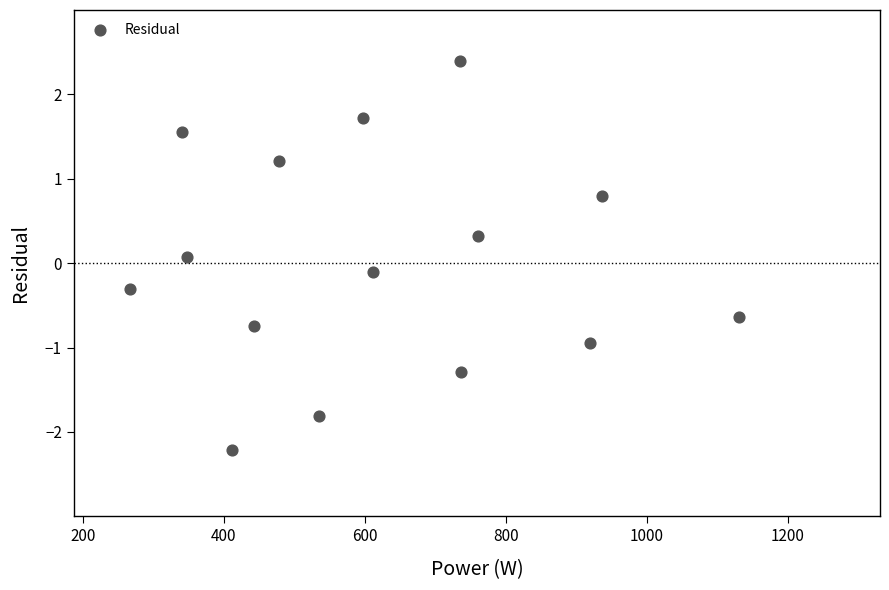

What is the range of X values (max minus min)?

864.0